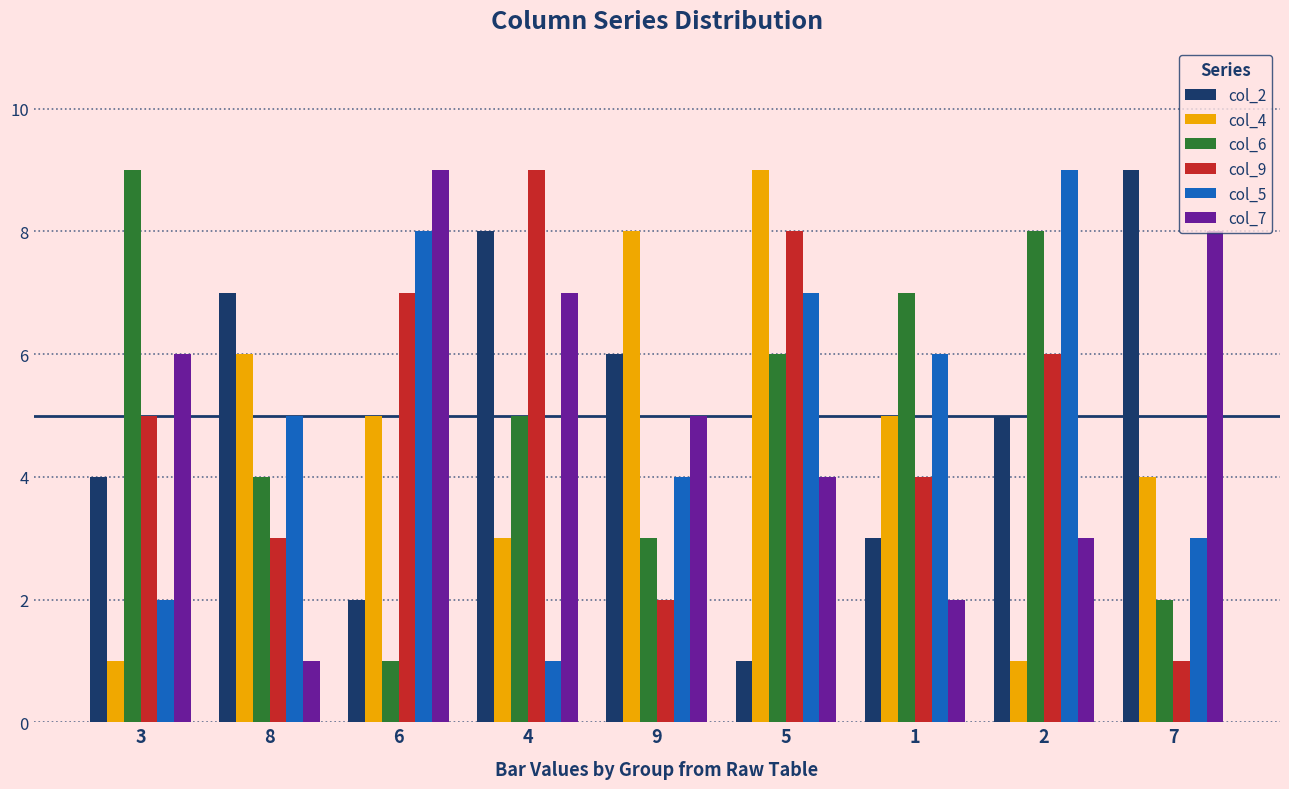

The col_2 series shows 7 at 8. True or false?

True